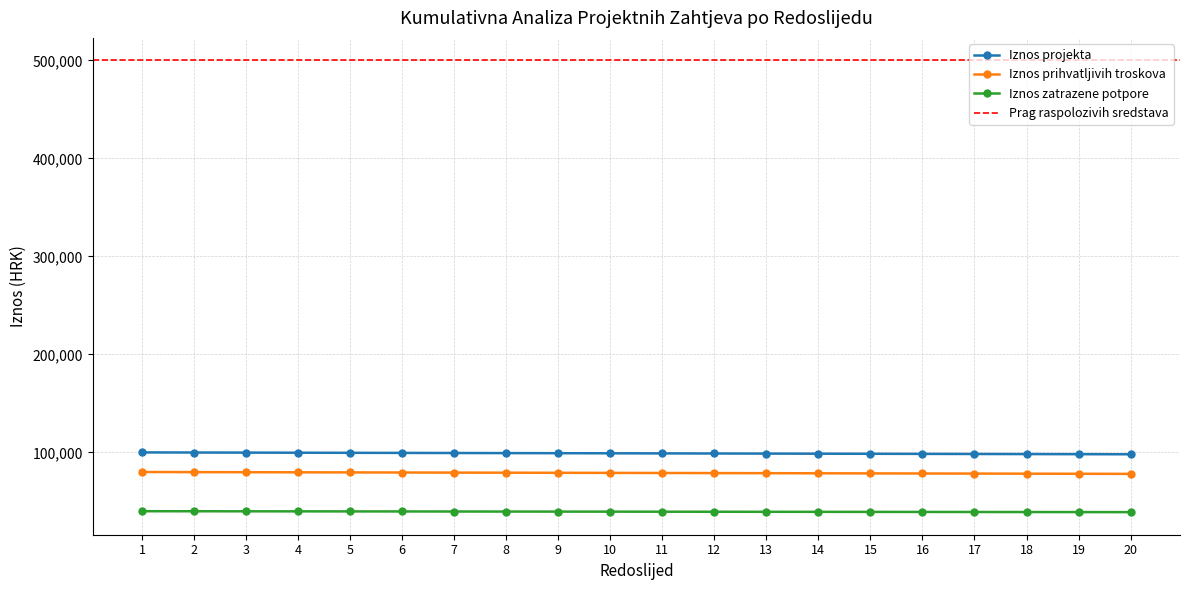

How many categories are shown in the chart?

20